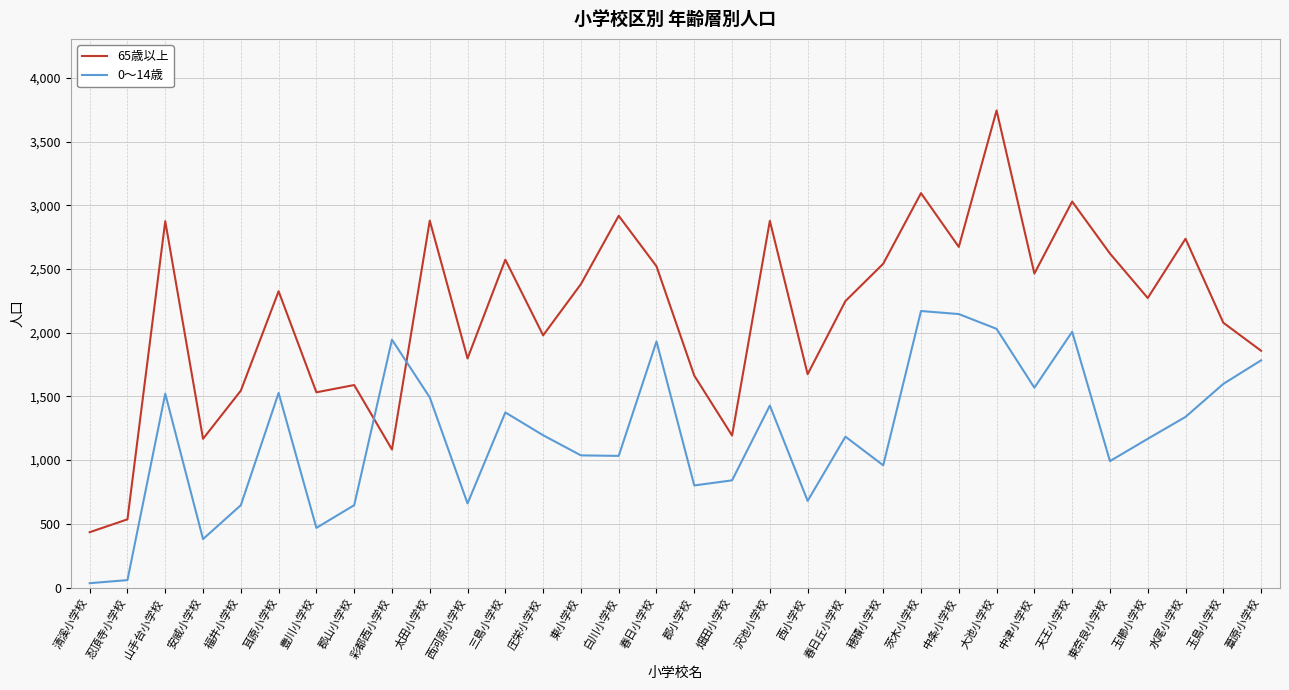

At which category is the sum across all series the highest?

大池小学校